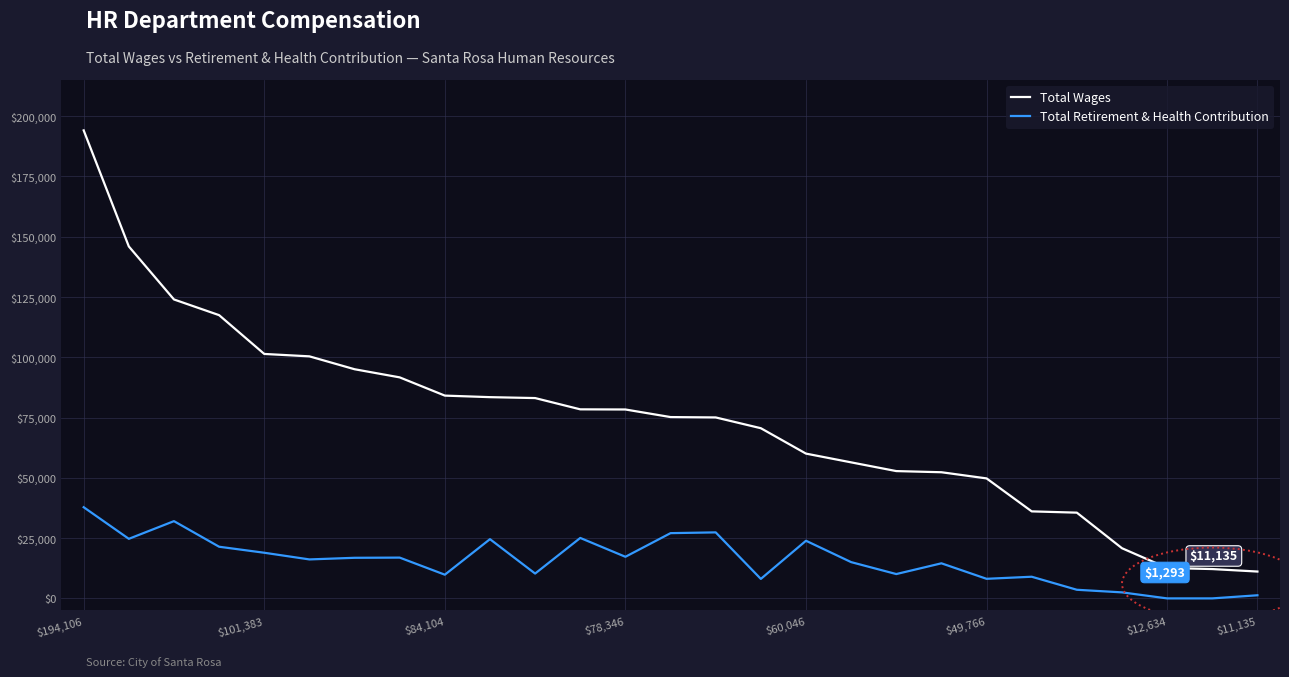

Does the chart have visible grid lines?

Yes